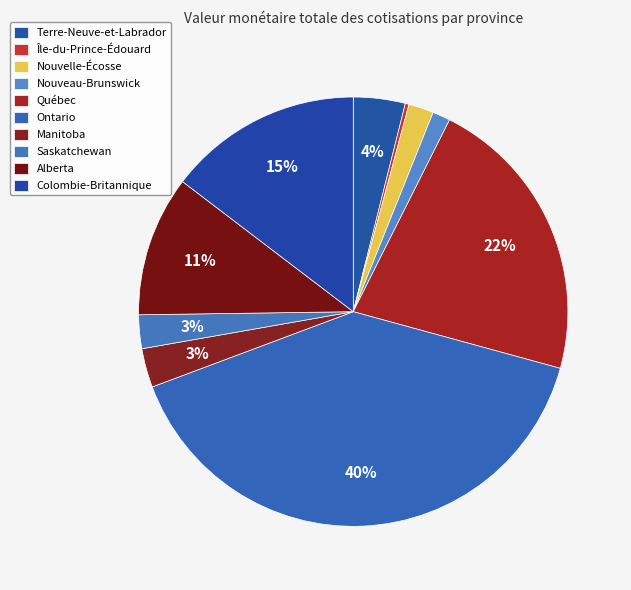

How many segments does this pie chart have?

10